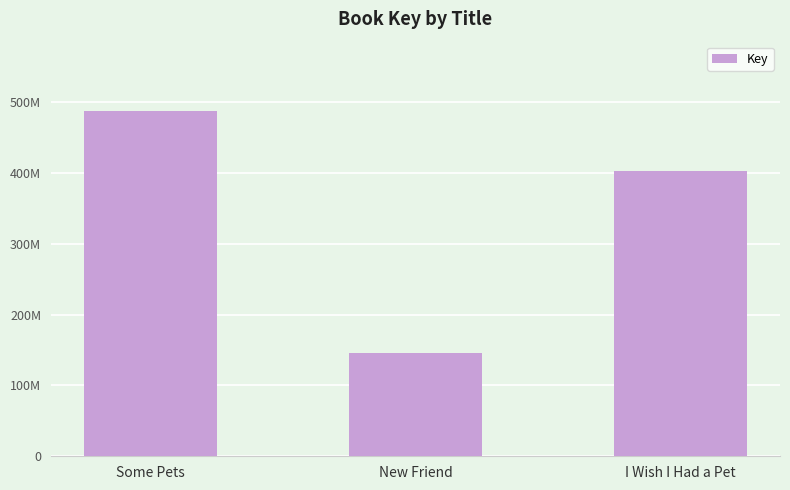

Does the chart contain any negative values?

No